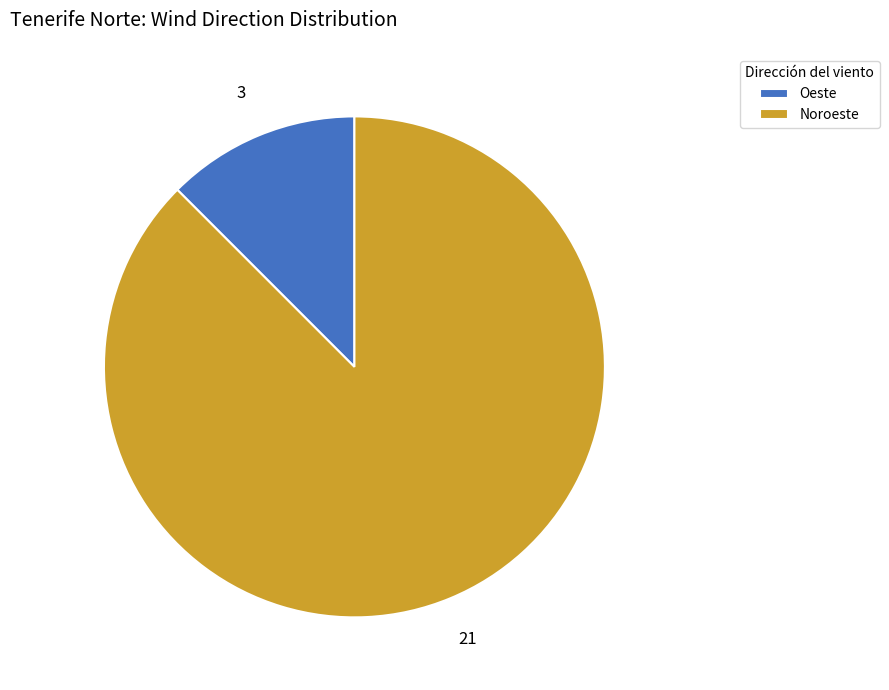

Does Noroeste represent more than half of the total?

Yes